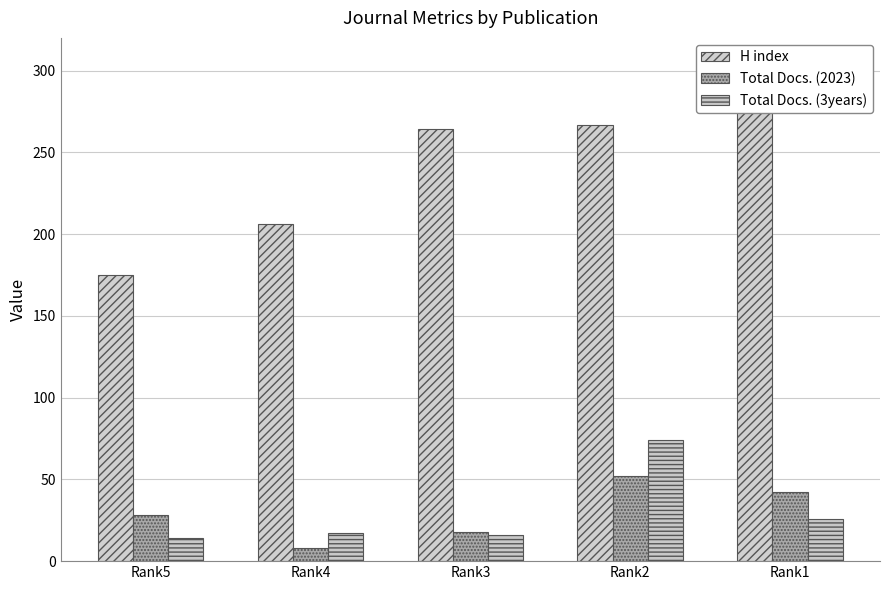

Where is H index nearest to the value 226?

Rank4